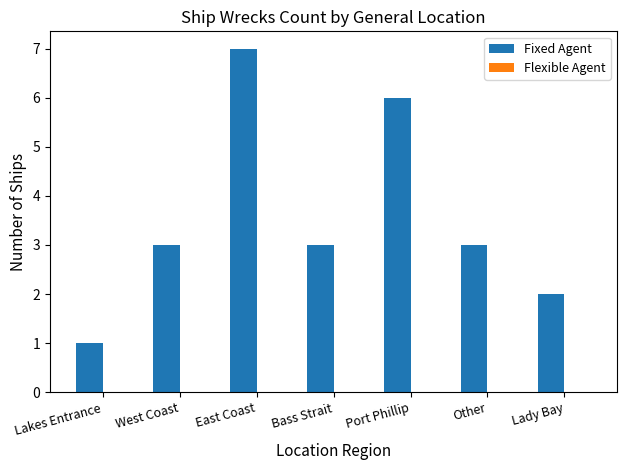

What is the label of the 2nd bar from the right?

Other